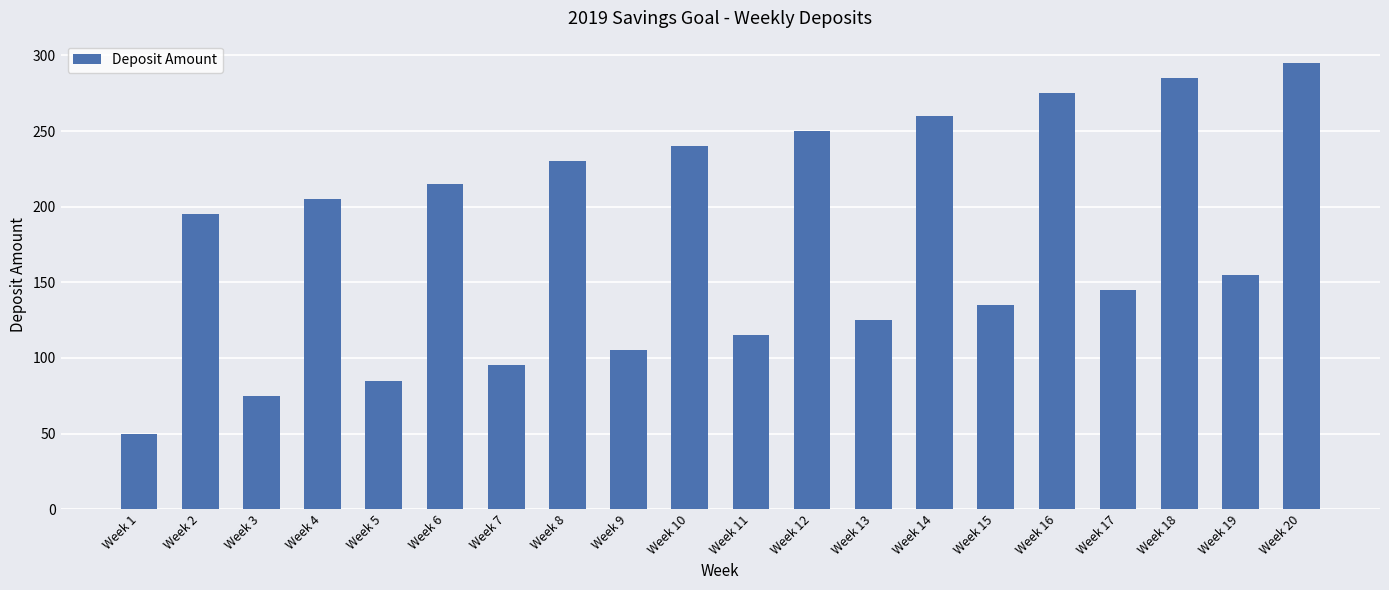

List the labels in order of value, smallest first.

Week 1, Week 3, Week 5, Week 7, Week 9, Week 11, Week 13, Week 15, Week 17, Week 19, Week 2, Week 4, Week 6, Week 8, Week 10, Week 12, Week 14, Week 16, Week 18, Week 20